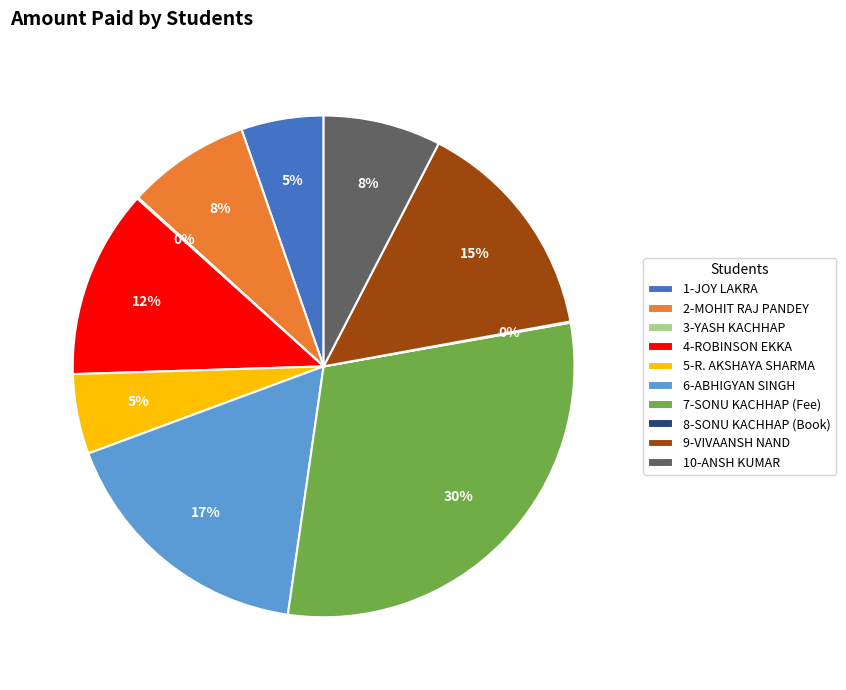

Does 7-SONU KACHHAP (Fee) account for over 50% of the chart?

No